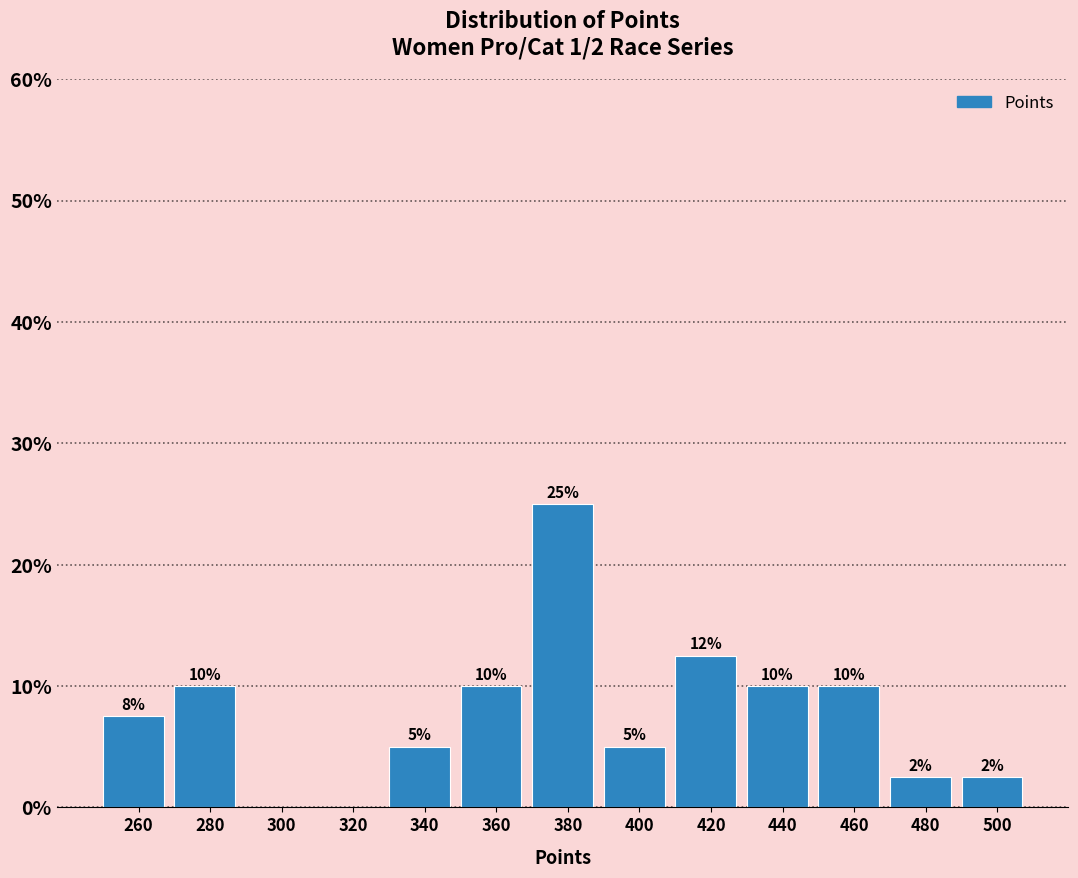

Read the value at 420.

12.5